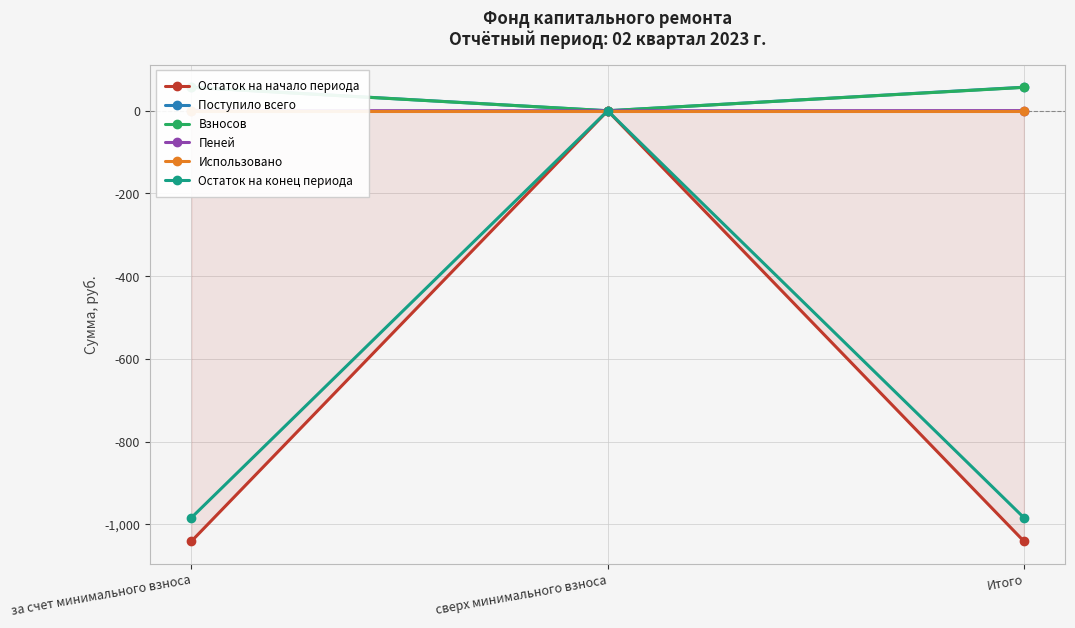

Does the chart display data point markers on the line(s)?

Yes